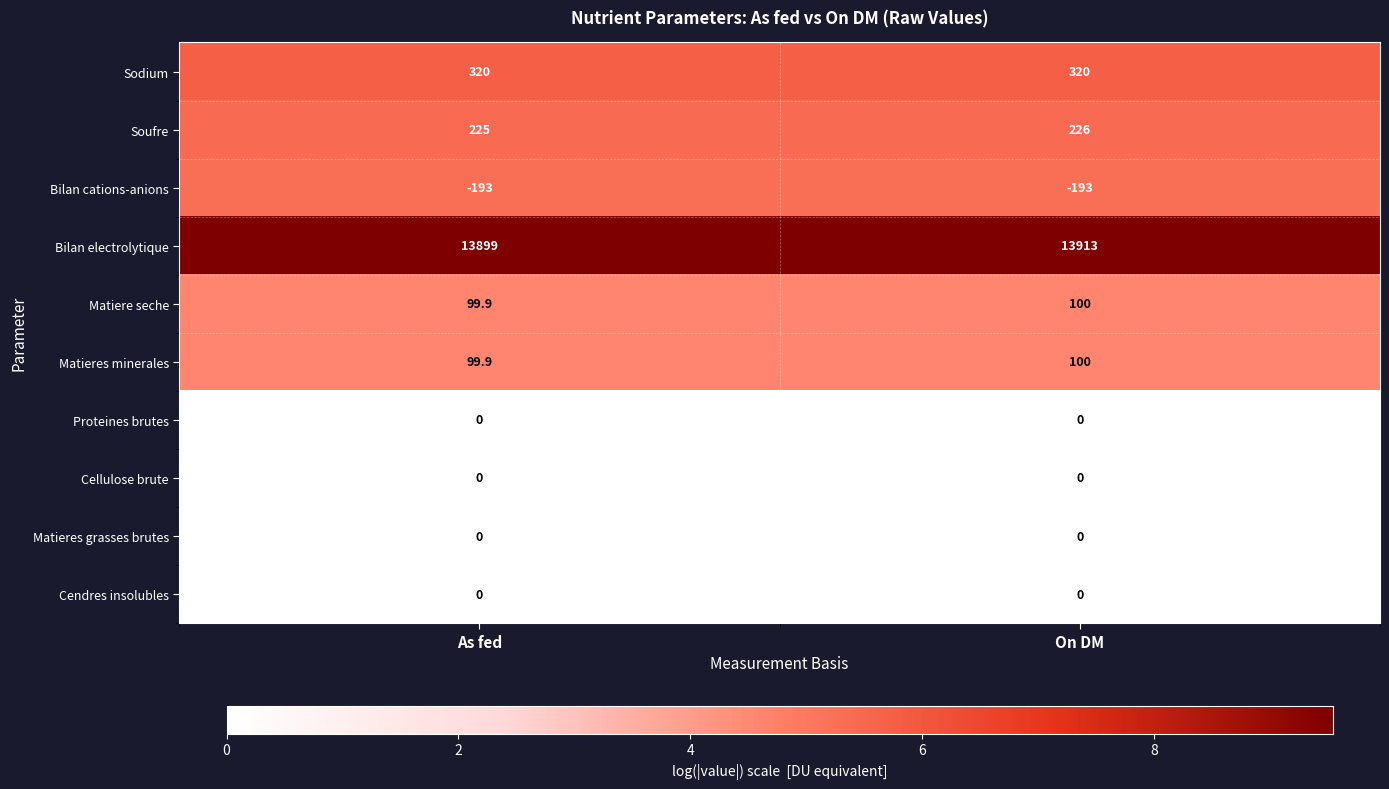

Rank the categories by Bilan electrolytique value from lowest to highest.

As fed, On DM